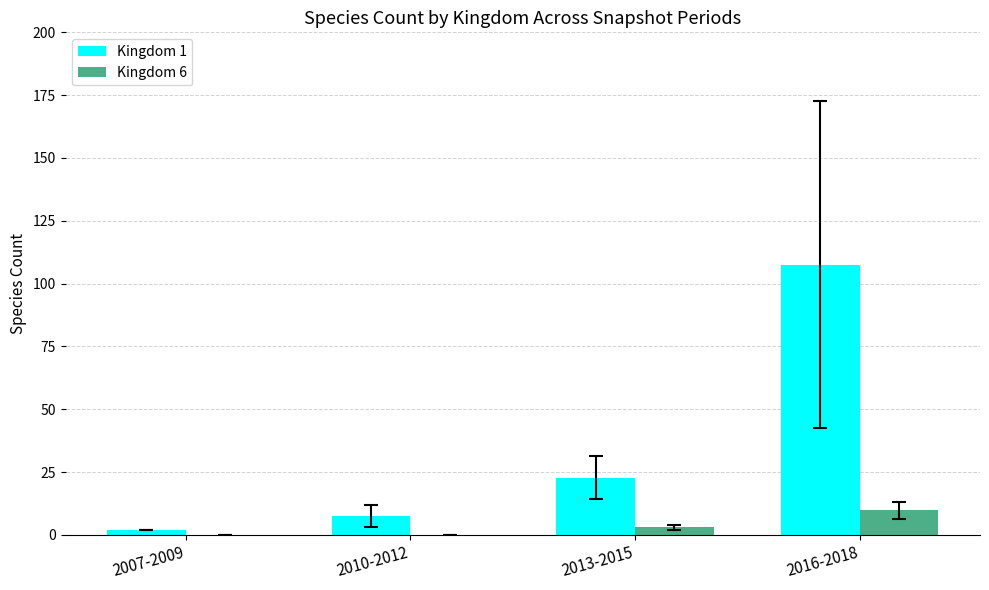

Which category has the highest value in the Kingdom 6 series?

2016-2018